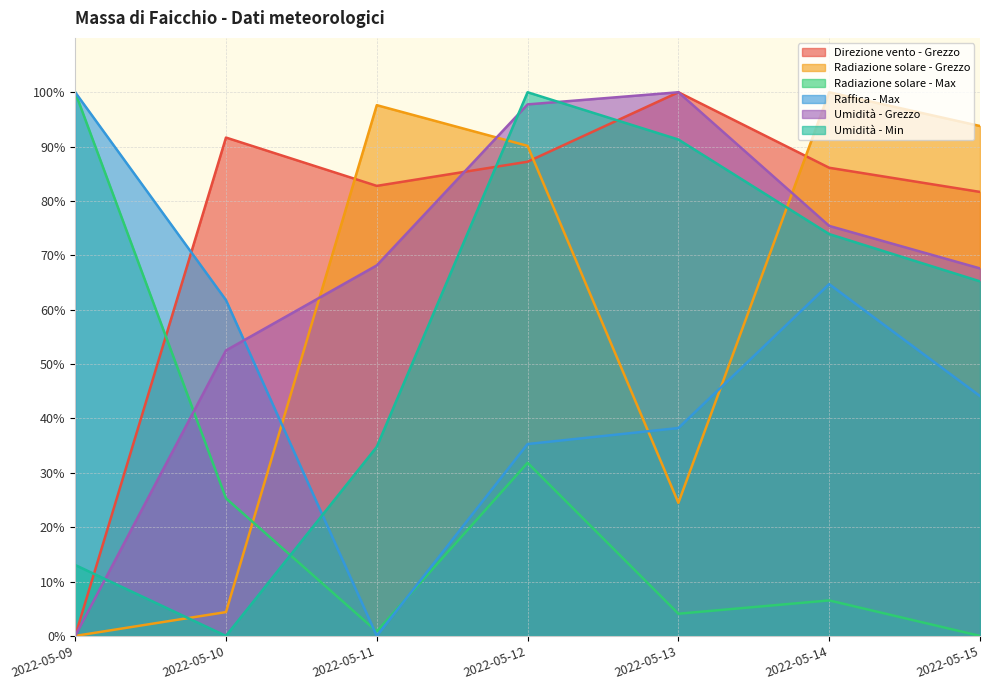

At which label does Umidità - Min first exceed 65?

2022-05-12